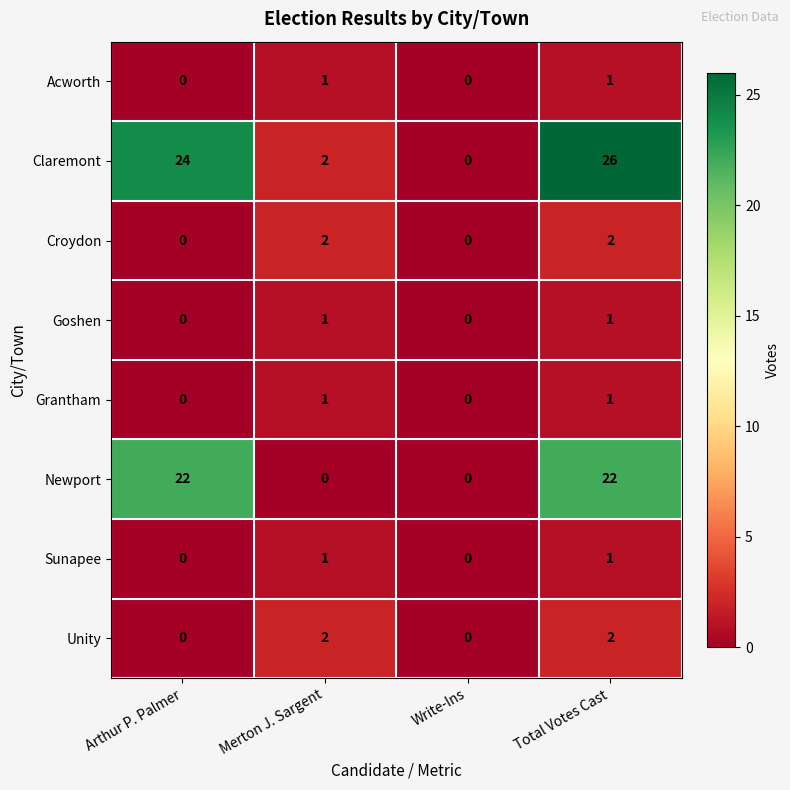

What is the total value across all series at Total Votes Cast?

56